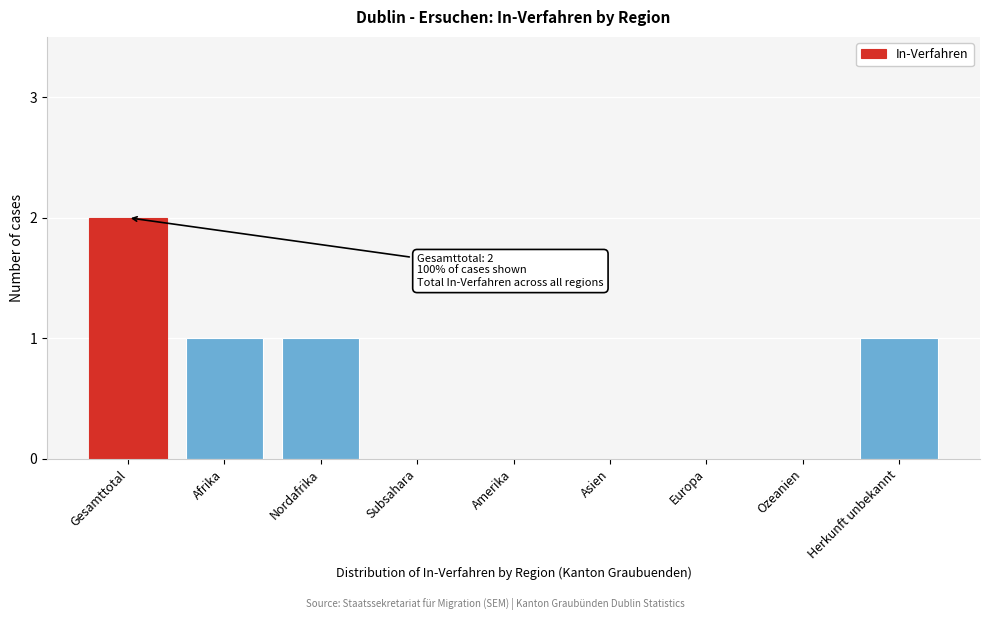

Reading right to left, transcribe all the data shown in this chart.

Herkunft unbekannt=1	Ozeanien=0	Europa=0	Asien=0	Amerika=0	Subsahara=0	Nordafrika=1	Afrika=1	Gesamttotal=2